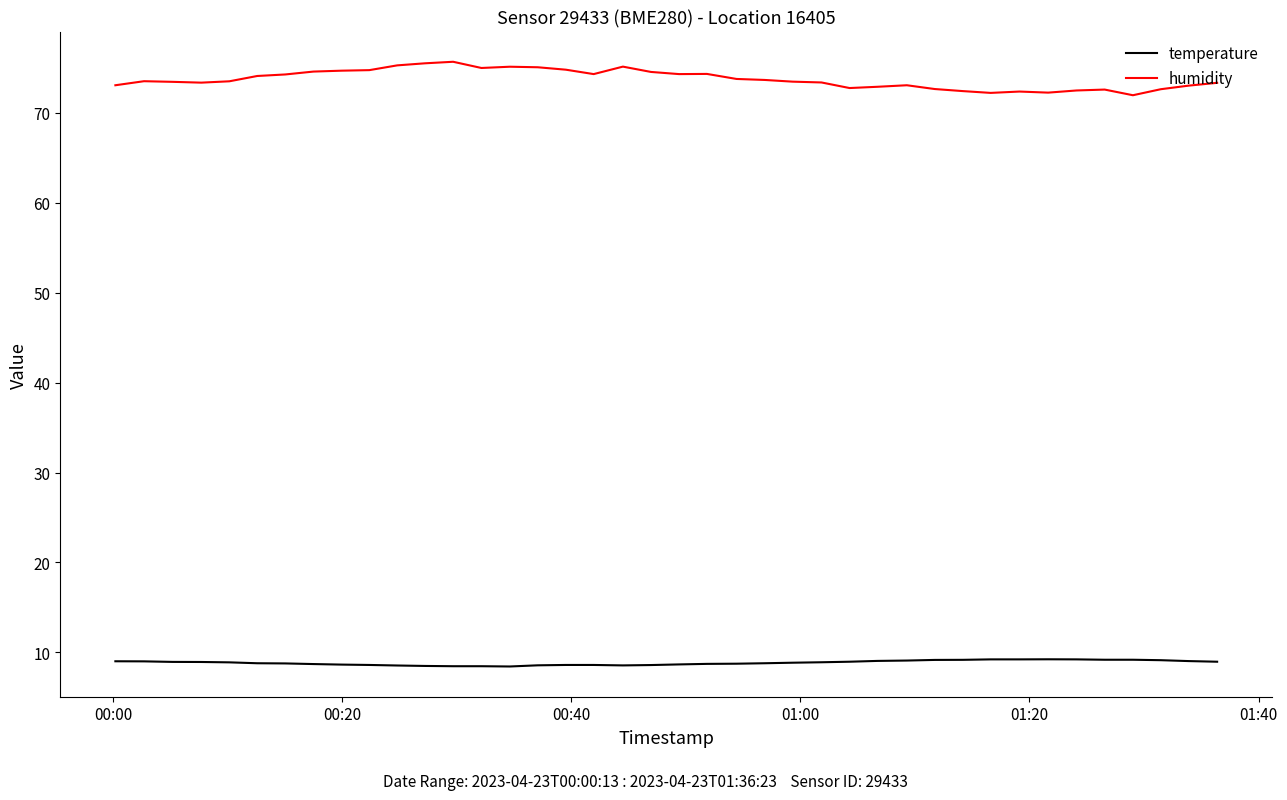

Which series has the largest total across all categories?

humidity